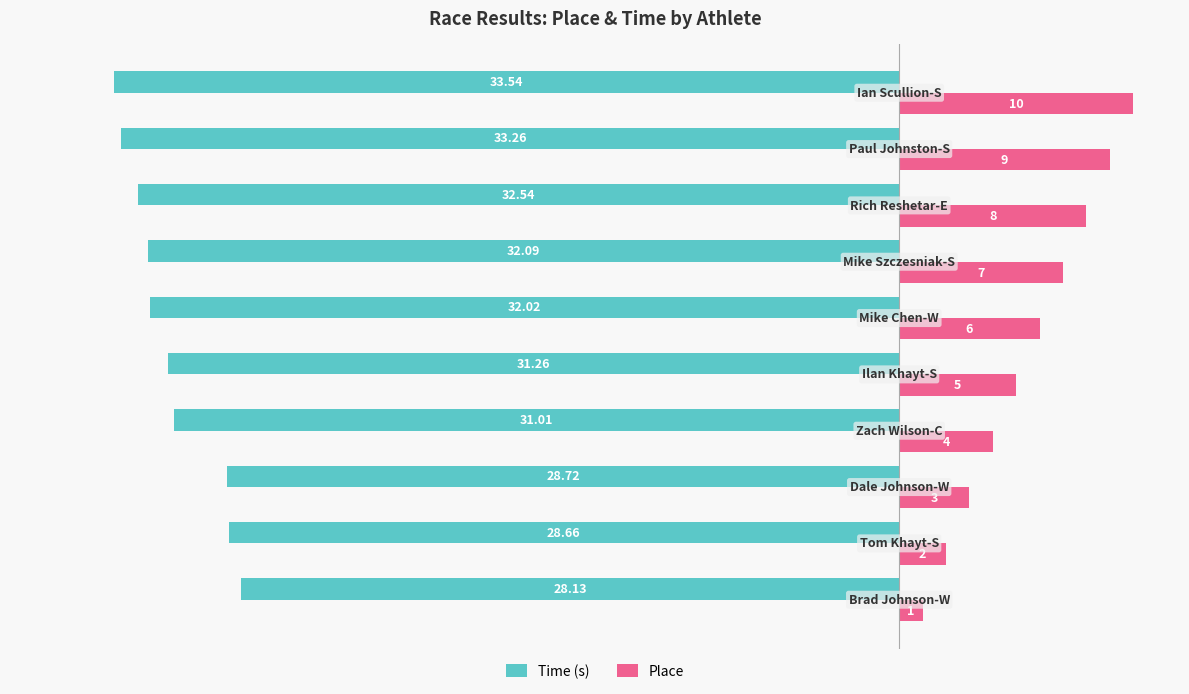

What is the difference between the maximum and minimum values in the Place series?

9.0